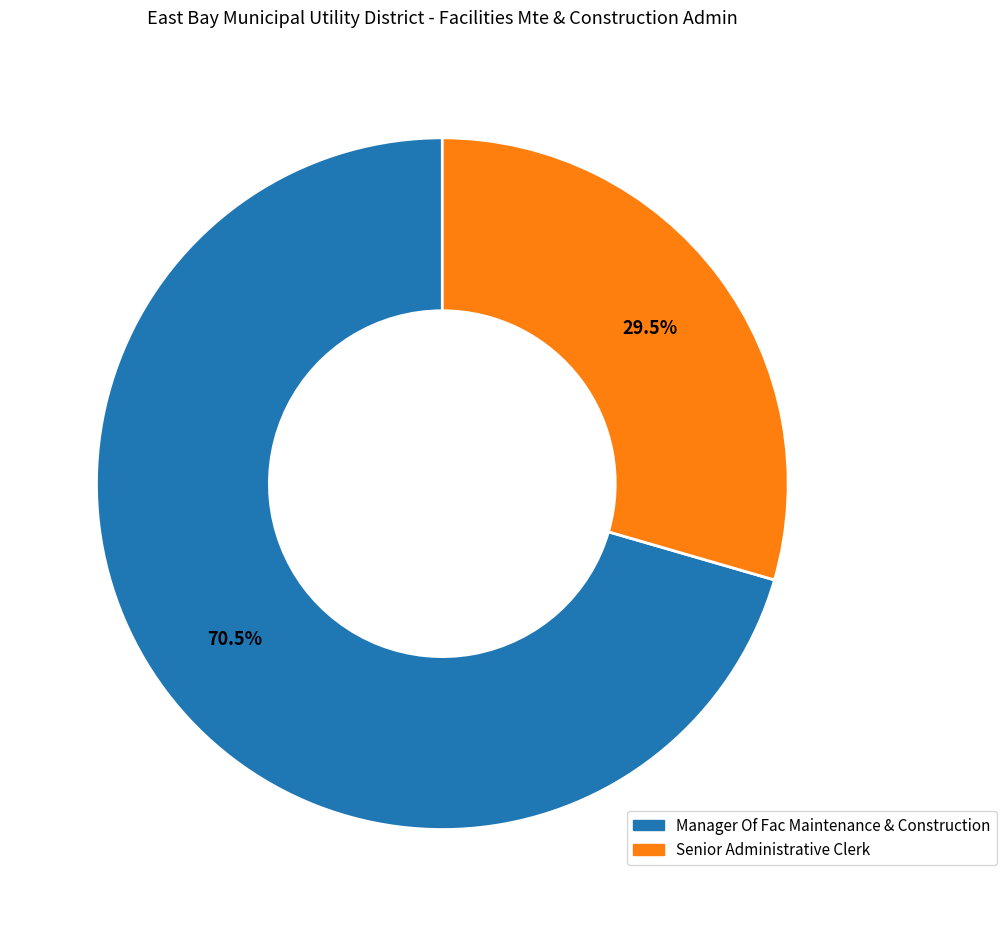

Between Senior Administrative Clerk and Manager Of Fac Maintenance & Construction, which is larger?

Manager Of Fac Maintenance & Construction